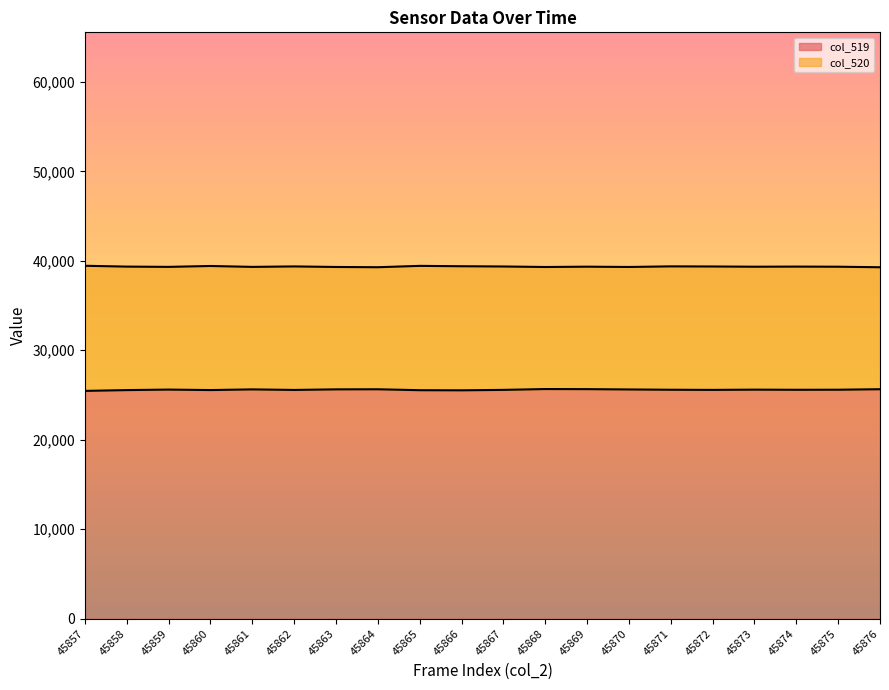

Where is the first local minimum for col_520?

45859